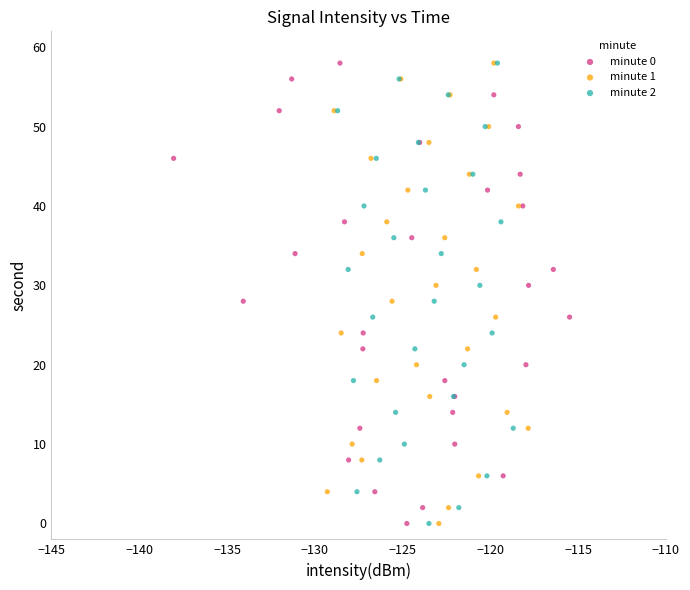

What are all the series names shown in the legend?

minute 0, minute 1, minute 2